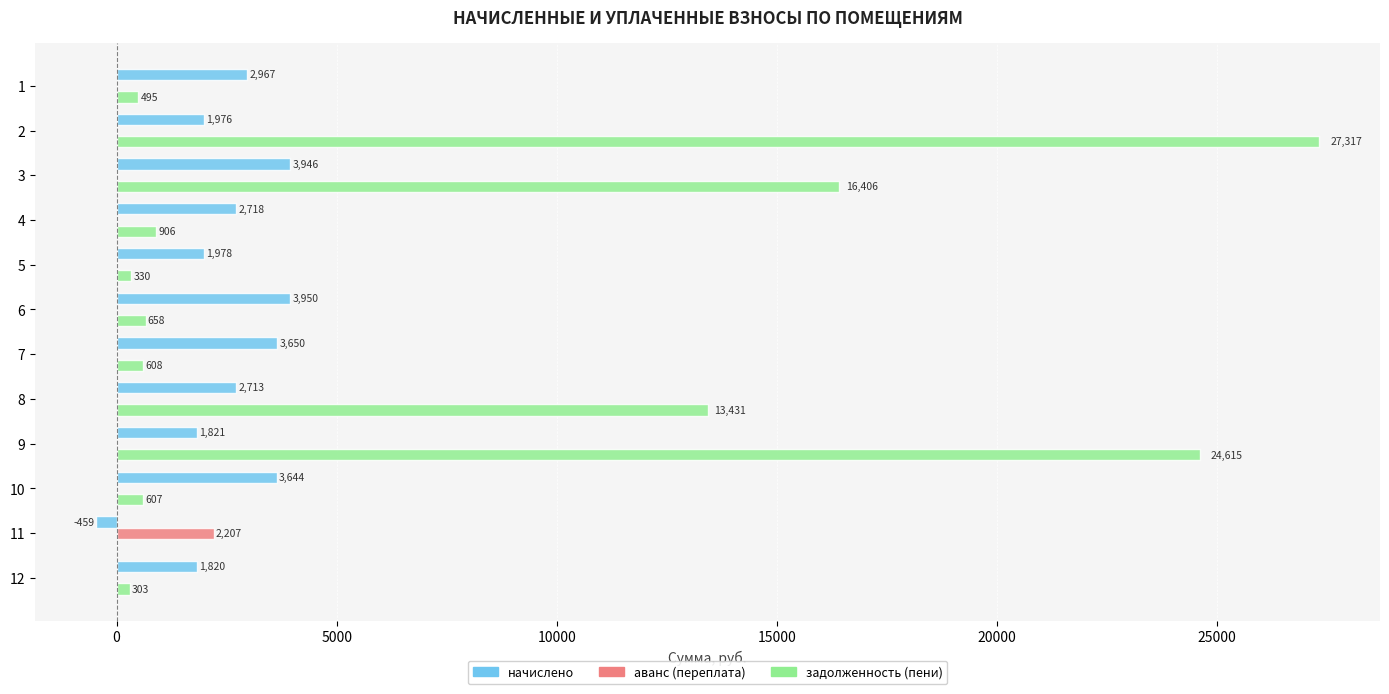

Which series has the largest total across all categories?

задолженность (пени)